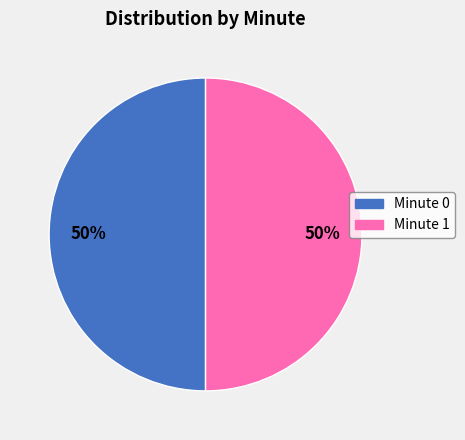

To the nearest percent, what is the average slice percentage?

50%